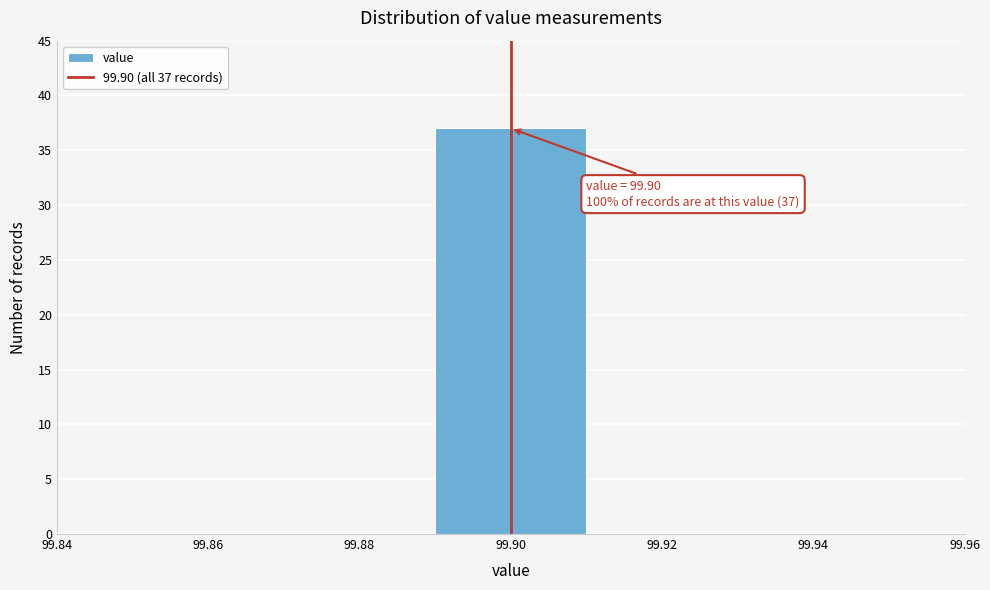

Over which range of the x-axis is the bar tallest?

99.89 to 99.91